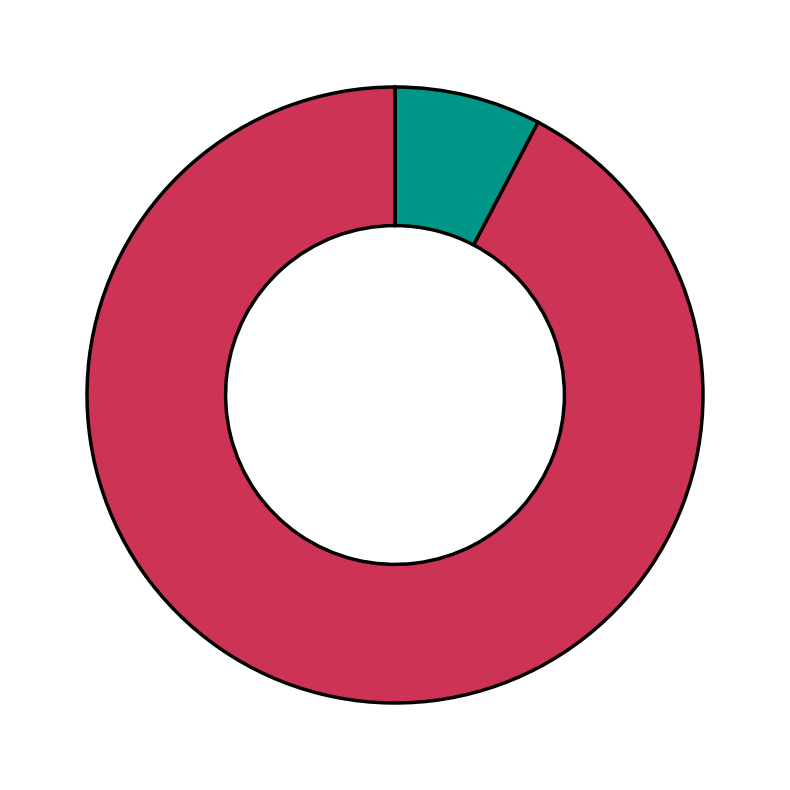

Does any single category account for the majority?

Yes